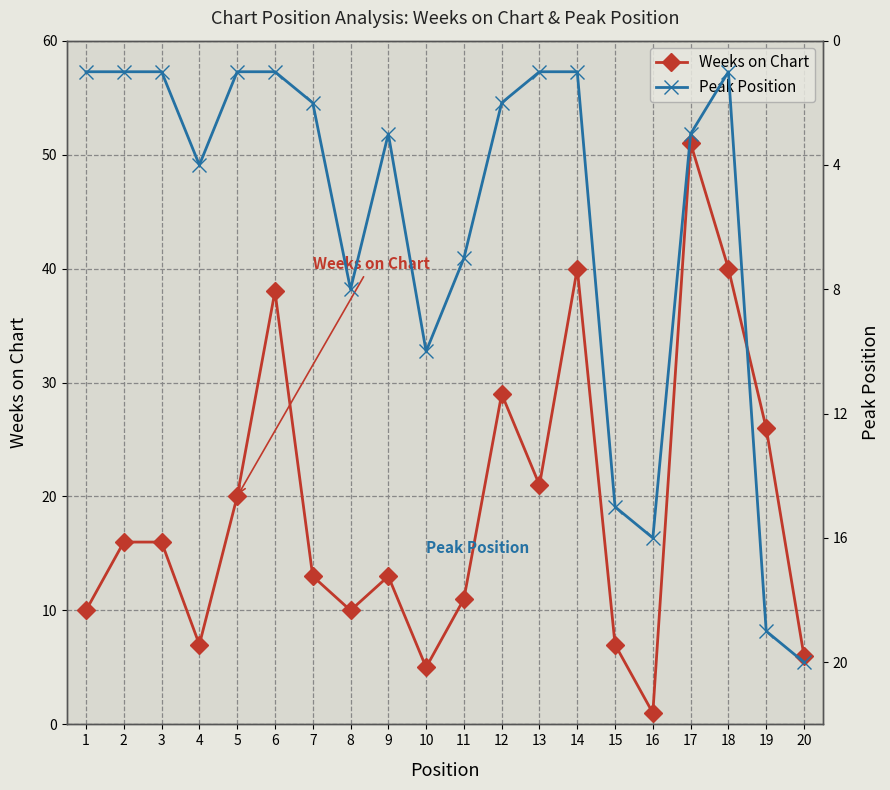

Which series has the largest total across all categories?

Weeks on Chart